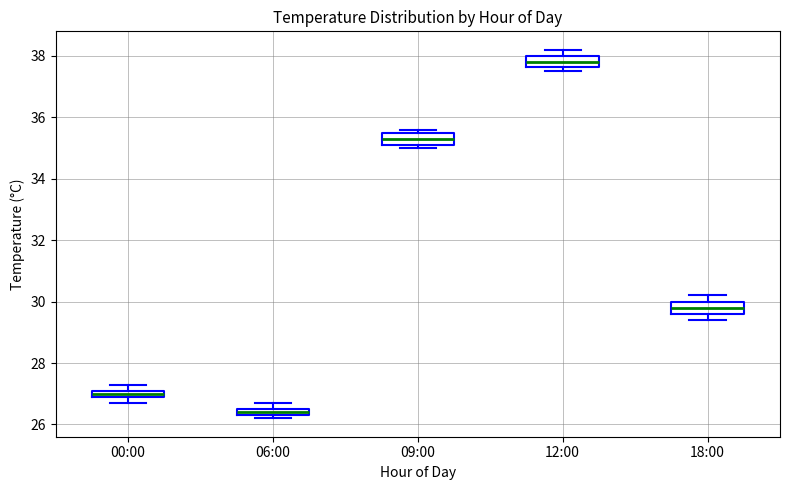

Which box's median line is the lowest?

06:00